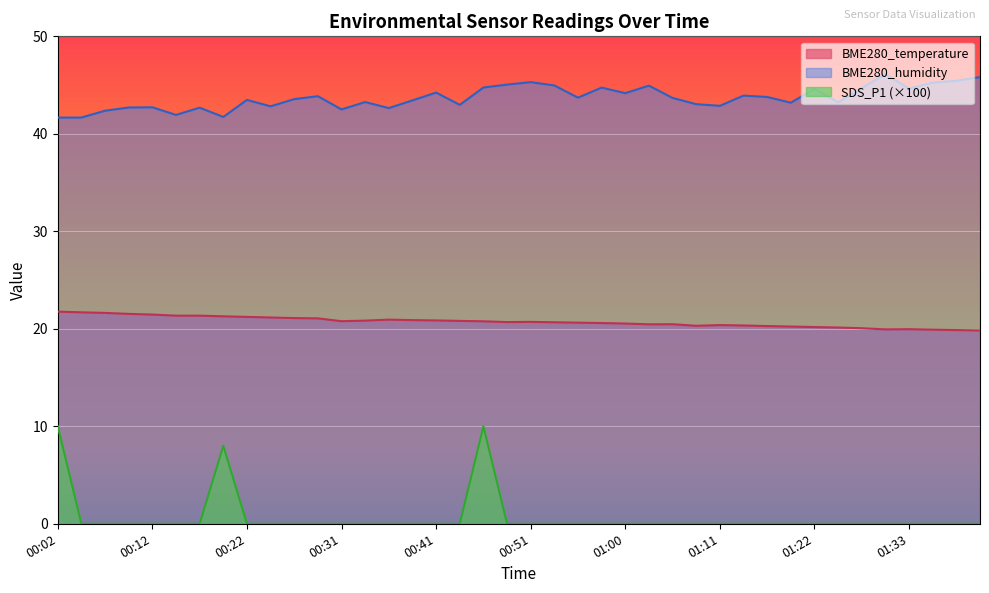

Reading left to right, what are all the values shown in this chart?

BME280_temperature: 00:02=21.8	00:05=21.7	00:07=21.6	00:09=21.5	00:12=21.5	00:14=21.4	00:17=21.4	00:19=21.3	00:22=21.2	00:24=21.2	00:26=21.1	00:29=21.1	00:31=20.8	00:34=20.8	00:36=20.9	00:39=20.9	00:41=20.9	00:43=20.8	00:46=20.8	00:48=20.7	00:51=20.7	00:53=20.7	00:56=20.6	00:58=20.6	01:00=20.5	01:03=20.5	01:05=20.5	01:08=20.3	01:11=20.4	01:14=20.3	01:16=20.3	01:19=20.2	01:22=20.2	01:25=20.1	01:28=20.1	01:30=19.9	01:33=20.0	01:35=19.9	01:38=19.9	01:40=19.8
BME280_humidity: 00:02=41.7	00:05=41.7	00:07=42.4	00:09=42.7	00:12=42.7	00:14=41.9	00:17=42.7	00:19=41.7	00:22=43.5	00:24=42.8	00:26=43.6	00:29=43.9	00:31=42.5	00:34=43.3	00:36=42.6	00:39=43.4	00:41=44.2	00:43=43.0	00:46=44.8	00:48=45.0	00:51=45.3	00:53=45.0	00:56=43.7	00:58=44.7	01:00=44.2	01:03=44.9	01:05=43.7	01:08=43.0	01:11=42.9	01:14=43.9	01:16=43.8	01:19=43.2	01:22=44.6	01:25=43.2	01:28=44.7	01:30=46.1	01:33=44.6	01:35=45.2	01:38=45.4	01:40=45.8
SDS_P1: 00:02=10.0	00:05=0.0	00:07=0.0	00:09=0.0	00:12=0.0	00:14=0.0	00:17=0.0	00:19=8.0	00:22=0.0	00:24=0.0	00:26=0.0	00:29=0.0	00:31=0.0	00:34=0.0	00:36=0.0	00:39=0.0	00:41=0.0	00:43=0.0	00:46=10.0	00:48=0.0	00:51=0.0	00:53=0.0	00:56=0.0	00:58=0.0	01:00=0.0	01:03=0.0	01:05=0.0	01:08=0.0	01:11=0.0	01:14=0.0	01:16=0.0	01:19=0.0	01:22=0.0	01:25=0.0	01:28=0.0	01:30=0.0	01:33=0.0	01:35=0.0	01:38=0.0	01:40=0.0